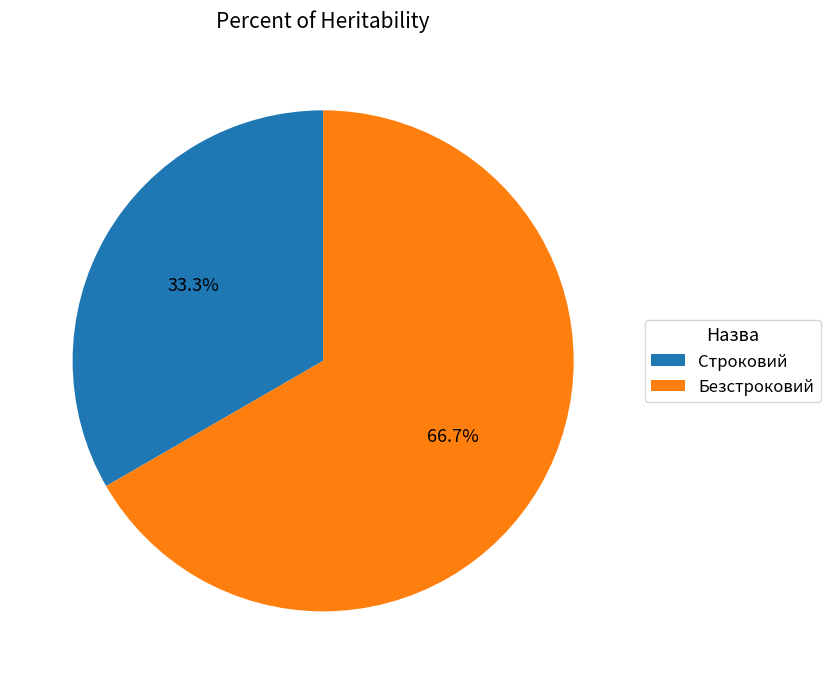

Is there a majority slice in this chart?

Yes